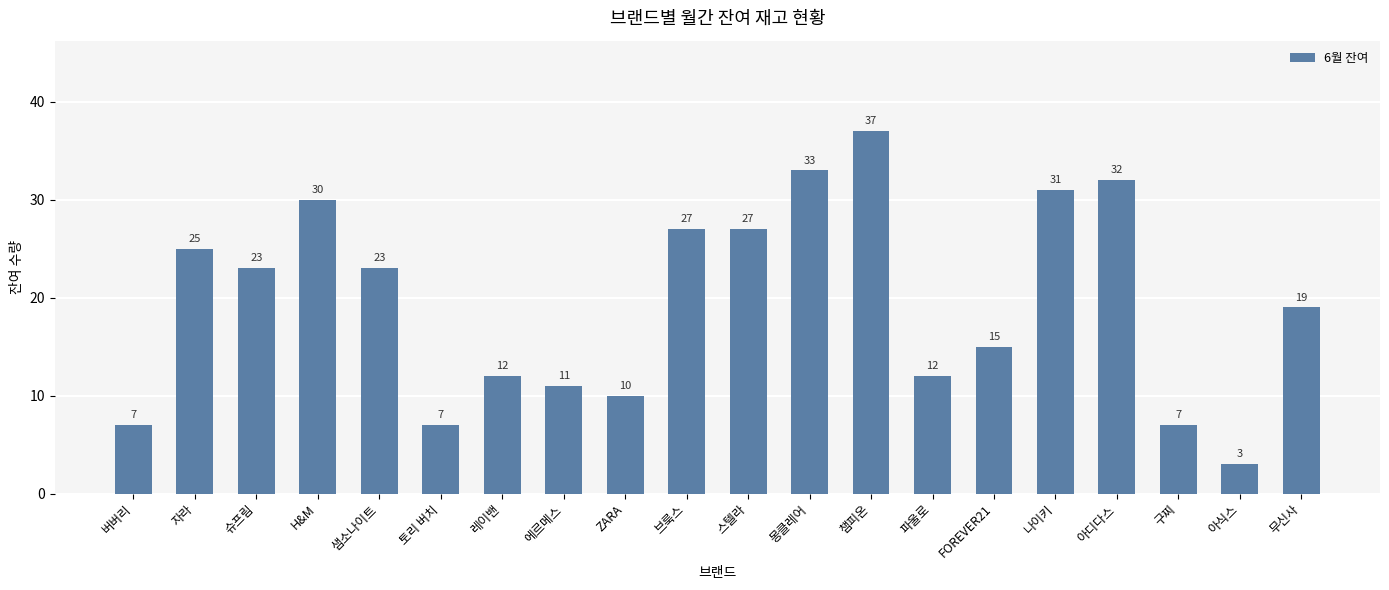

Where is the data nearest to the value 20?

무신사